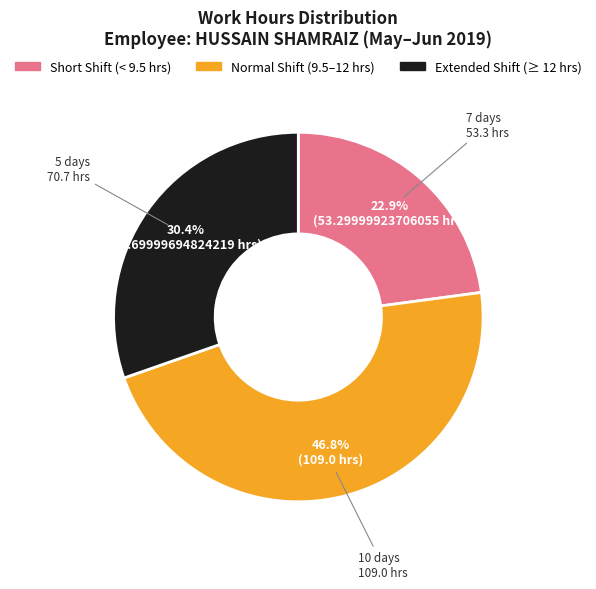

Rank the categories by value from highest to lowest.

Normal Shift (9.5–12 hrs), Extended Shift (≥ 12 hrs), Short Shift (< 9.5 hrs)